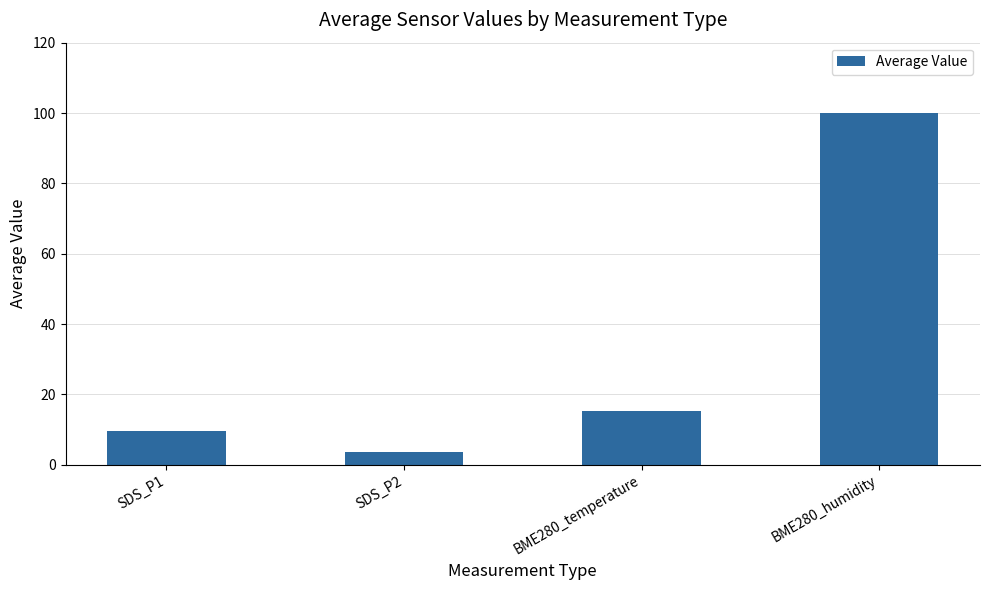

What is the ratio of the value at SDS_P1 to the value at SDS_P2?

2.6